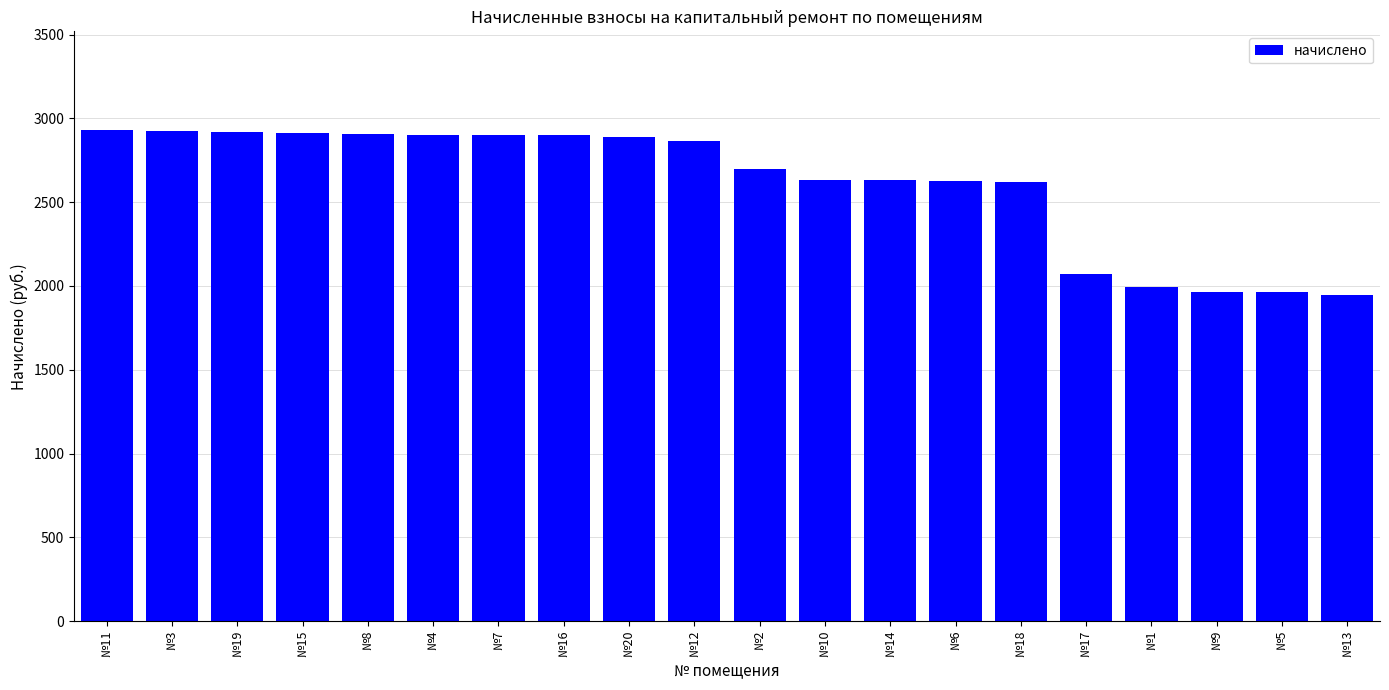

What is the maximum value shown in the chart?

2932.6